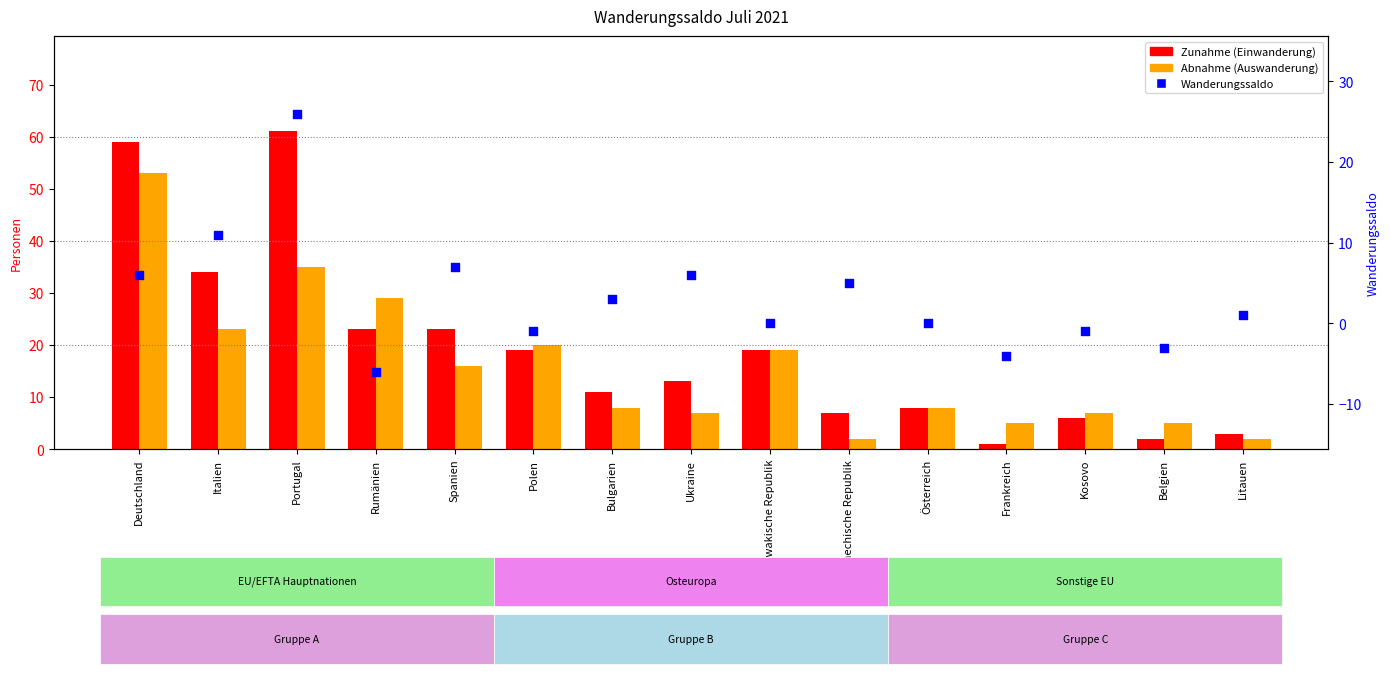

Which series contains the lowest Y value?

Wanderungssaldo